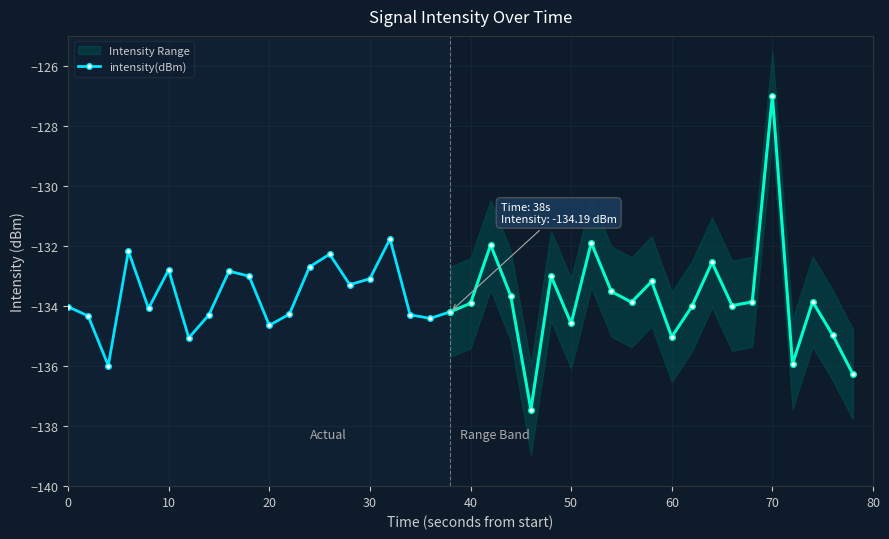

What is the maximum value for intensity(dBm)?

-131.8